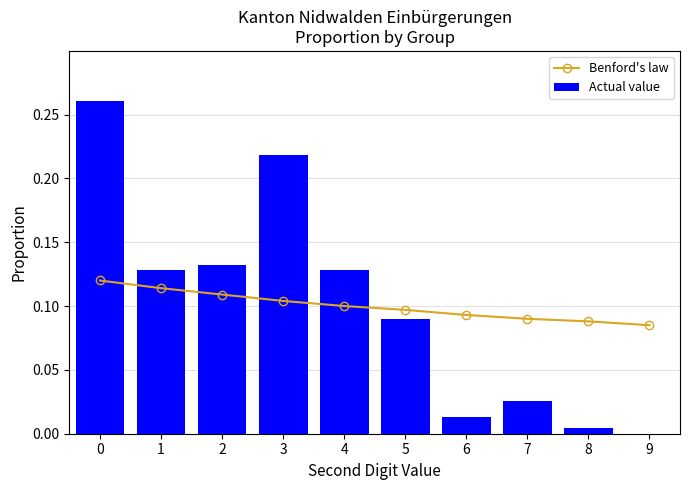

What is the sum of the Benford's law values at 0 and 1?

0.2